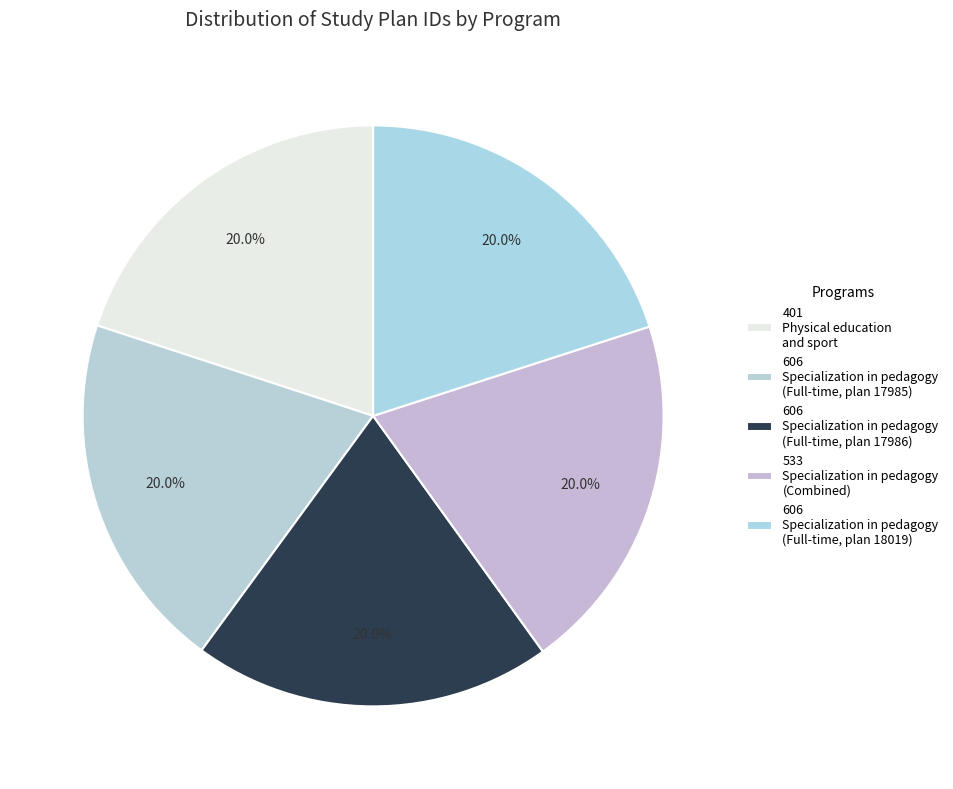

Is there any slice that represents more than half of the pie?

No